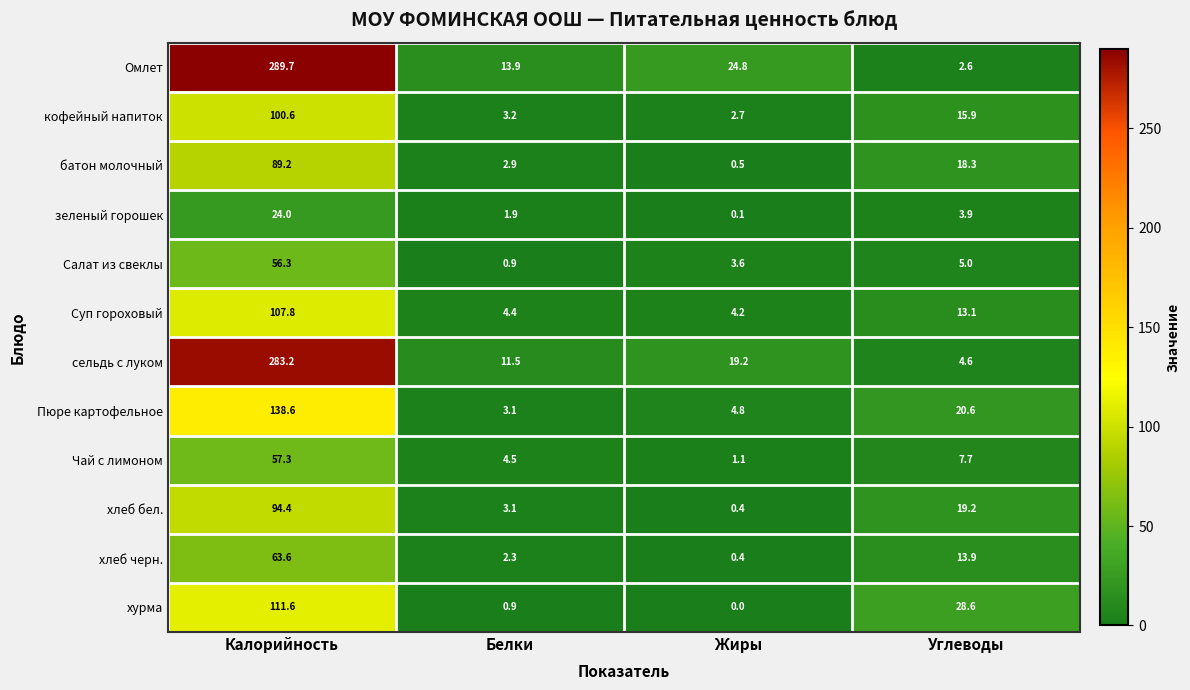

Where is Суп гороховый nearest to the value 56?

Углеводы